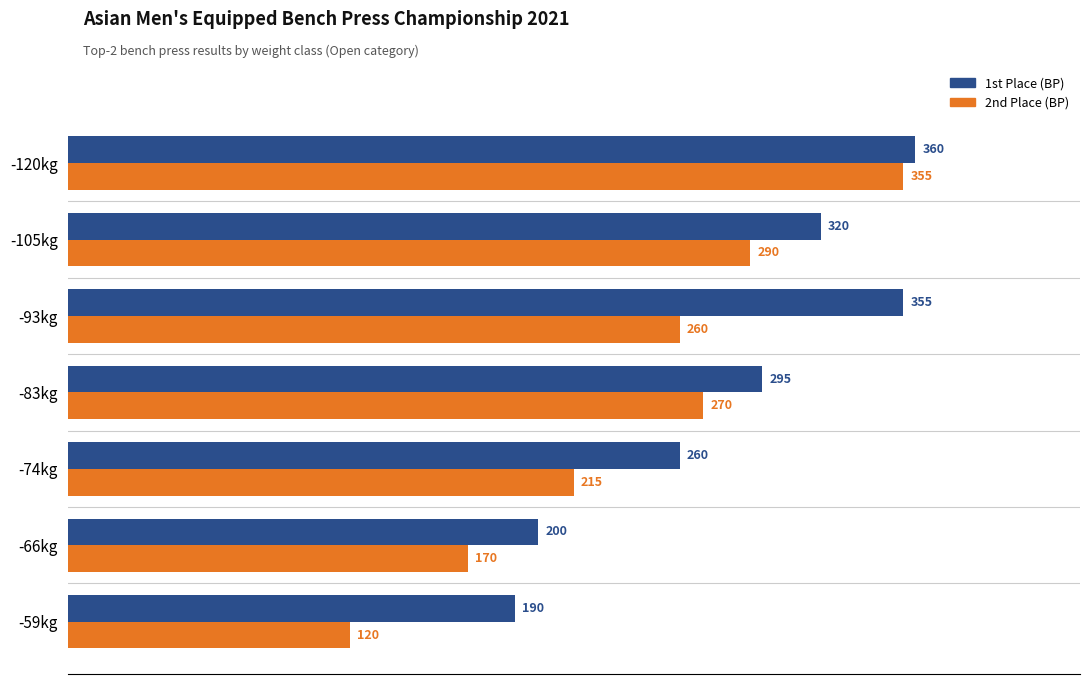

At how many categories does at least one series exceed 142?

7